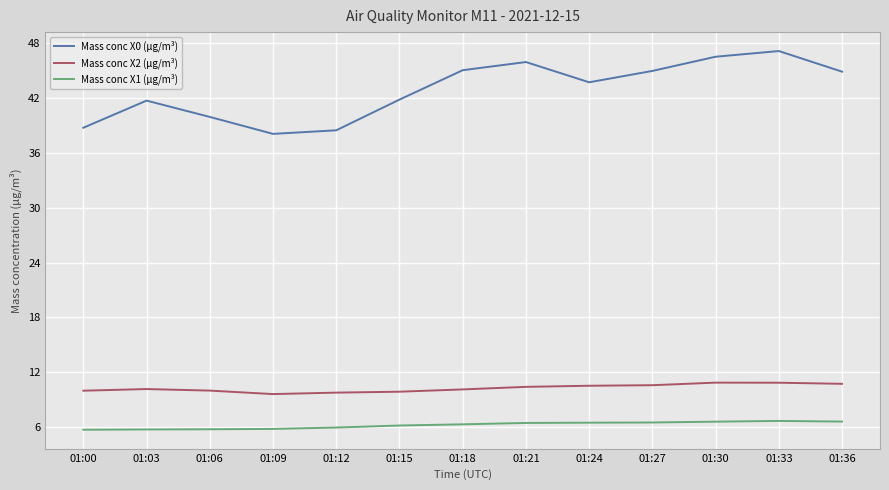

The value of Mass conc X2 (μg/m³) at 01:18 is 10.2. True or false?

True